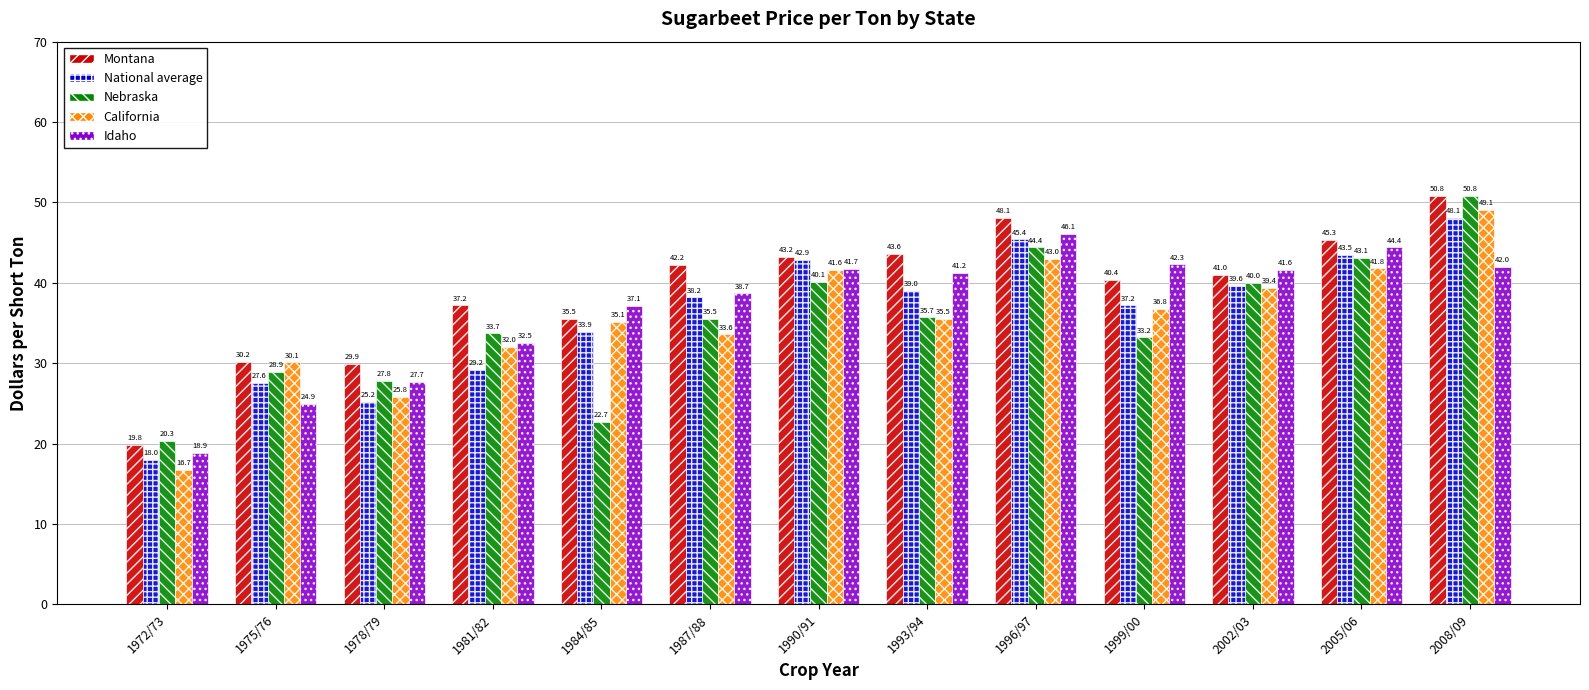

What is the difference between the highest and lowest values at 1990/91?

3.1